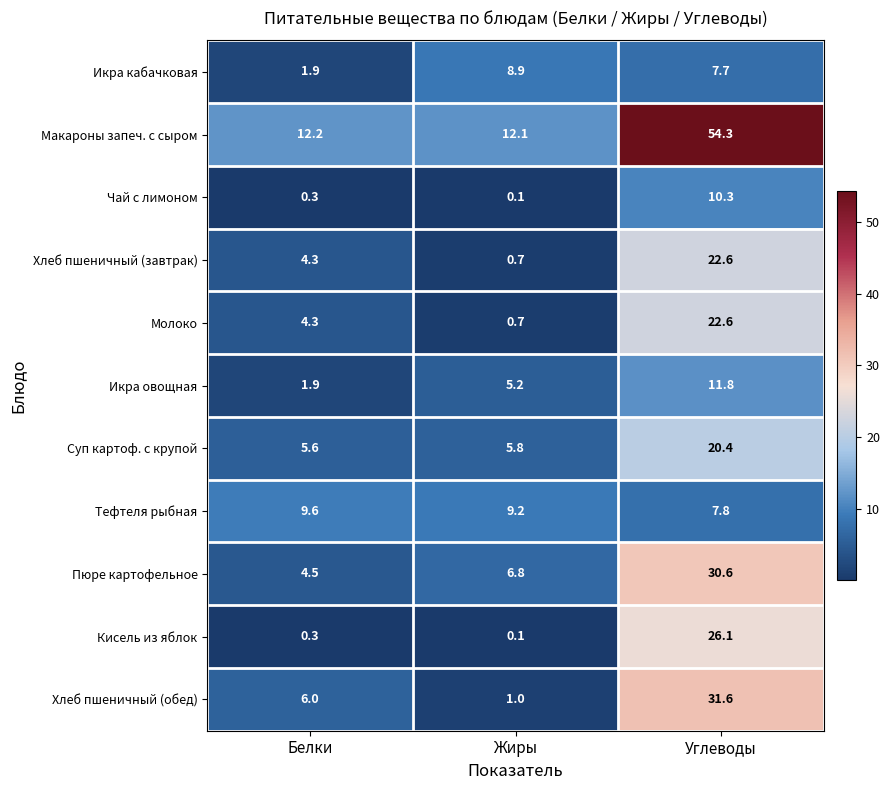

The Хлеб пшеничный (завтрак) series shows 22.6 at Углеводы. True or false?

True